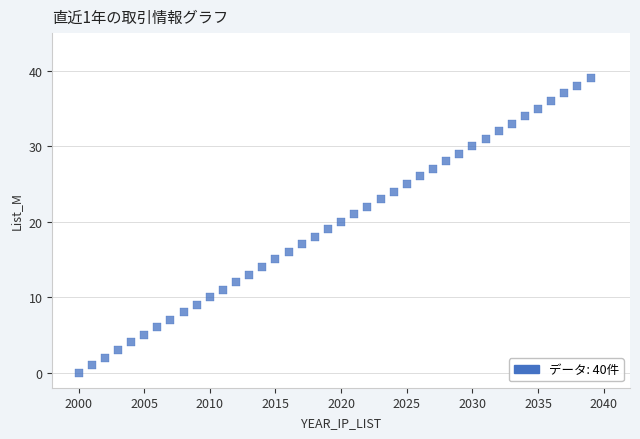

What is the range of Y values (max minus min)?

39